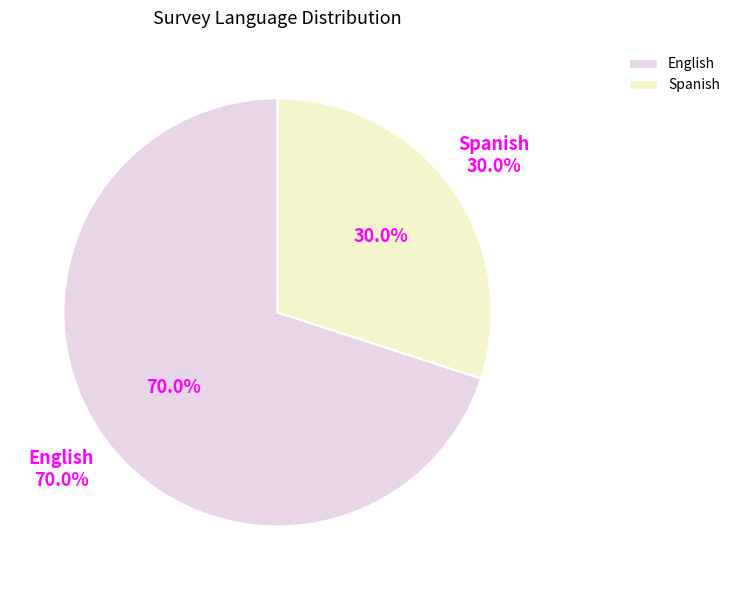

Is it true that English is 60% of the pie?

False